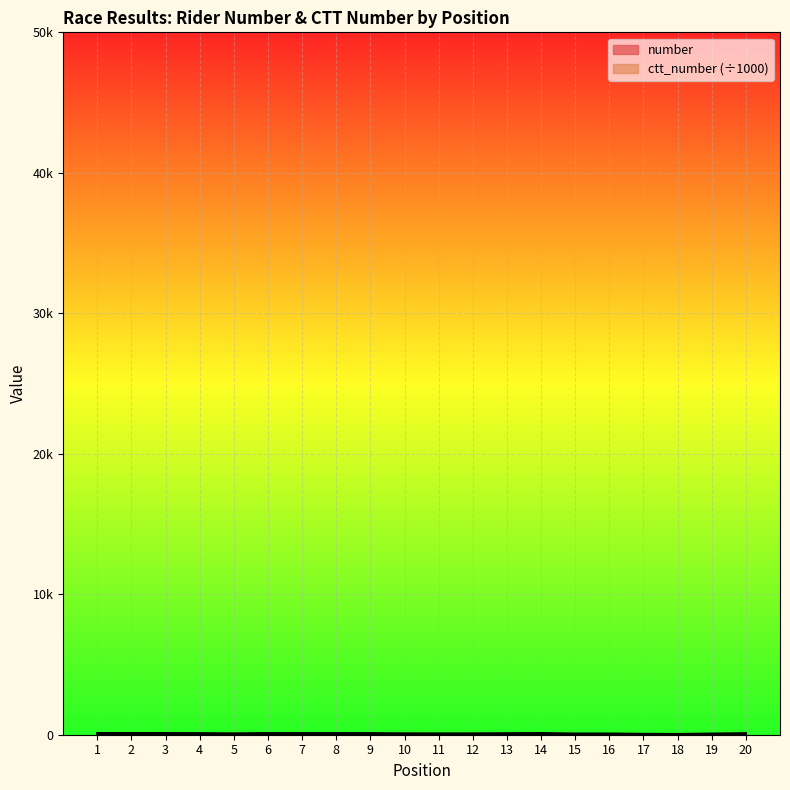

At which label does ctt_number reach its peak?

18